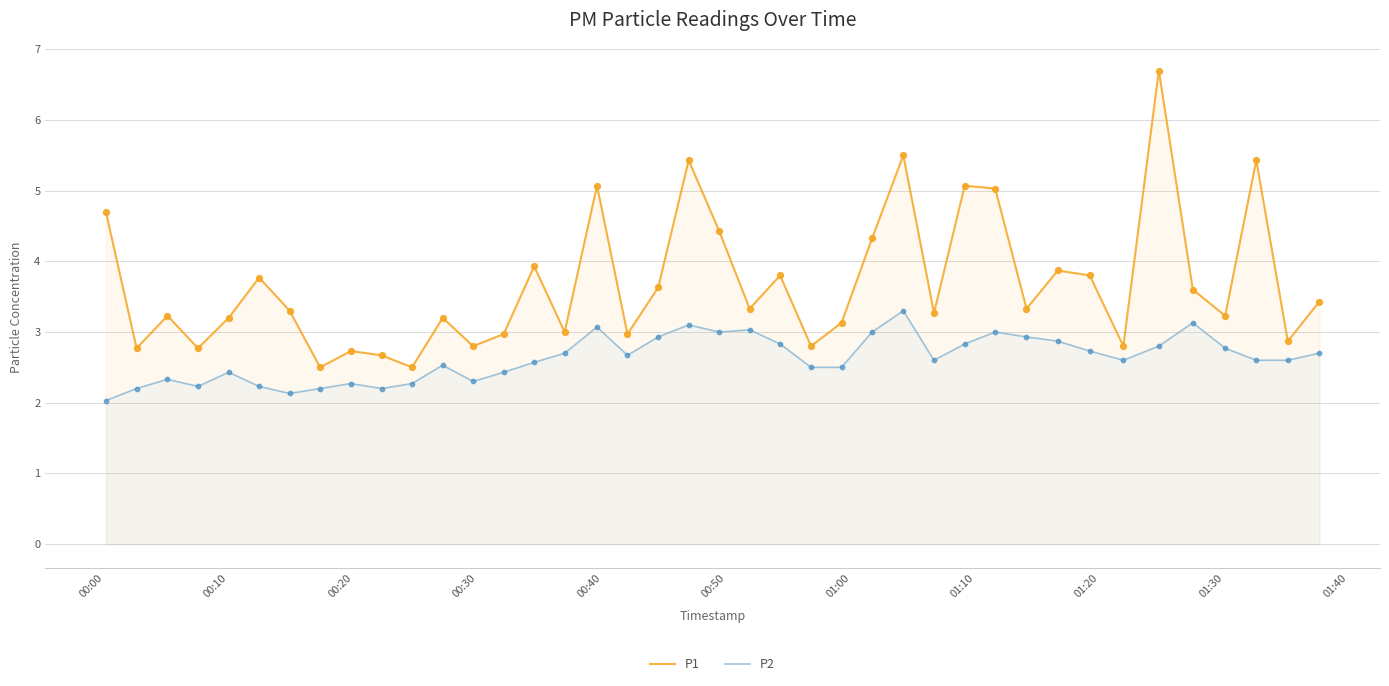

Which series has the largest total across all categories?

P1